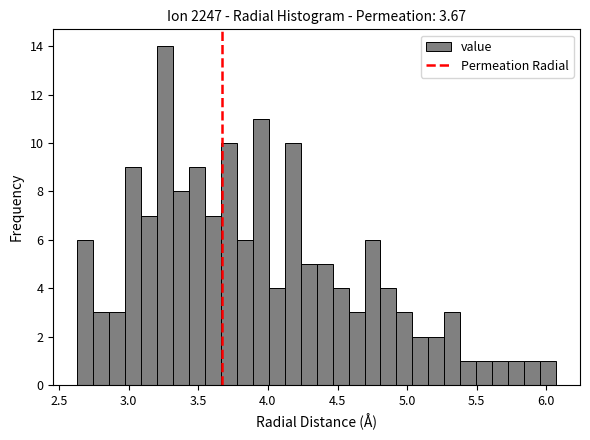

Around what value on the x-axis is the tallest bar? Give the approximate position of its centre, as read against the axis.

3.25